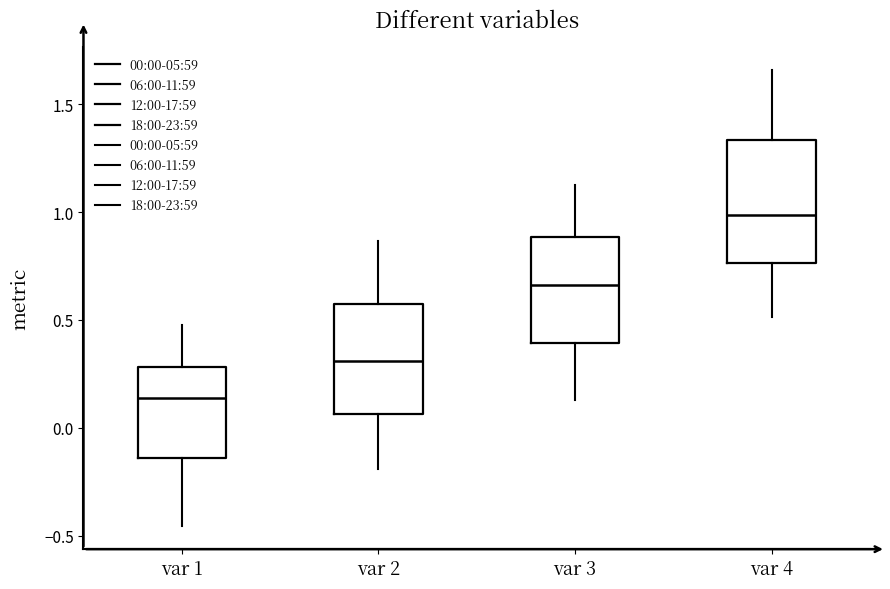

Reading left to right, read every box against the y-axis: the position of its median line, the range the box covers, and the ends of its whiskers. The values are not printed on the chart, so give them approximately, as read against the axis.

var 1: median 0.15, box -0.15 to 0.30, whiskers -0.45 to 0.50
var 2: median 0.30, box 0.05 to 0.55, whiskers -0.20 to 0.85
var 3: median 0.65, box 0.40 to 0.90, whiskers 0.15 to 1.10
var 4: median 1.00, box 0.75 to 1.35, whiskers 0.50 to 1.65